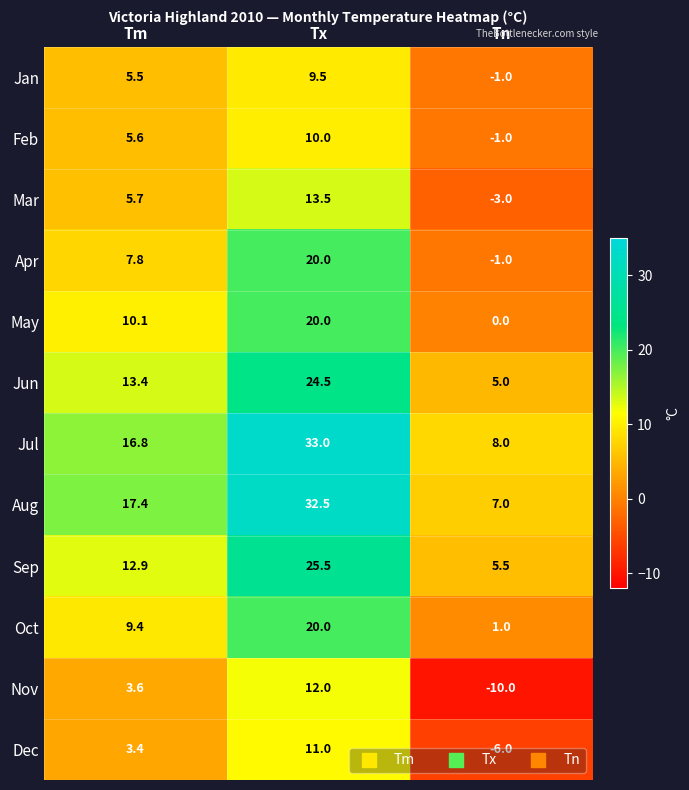

True or false: Dec has a value of -6.0 at Tn.

True